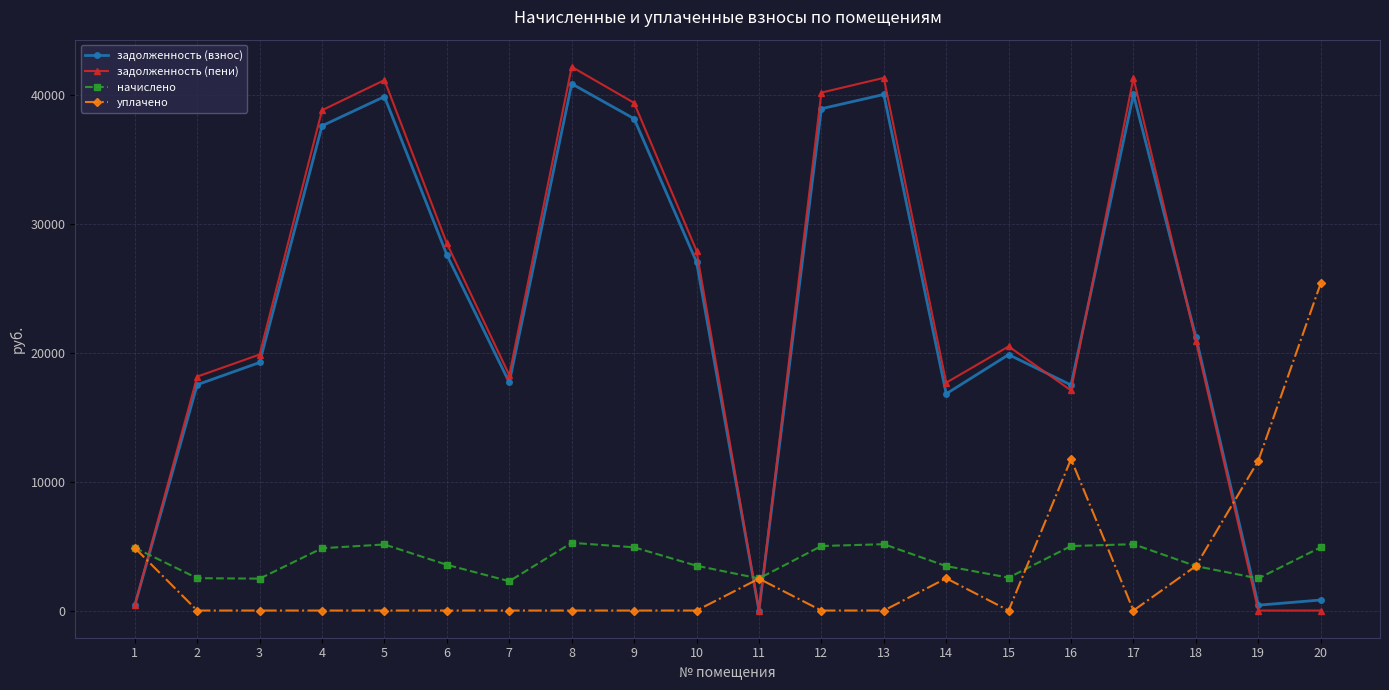

What is the value of the задолженность (пени) point at the 3rd from the left?

19848.5